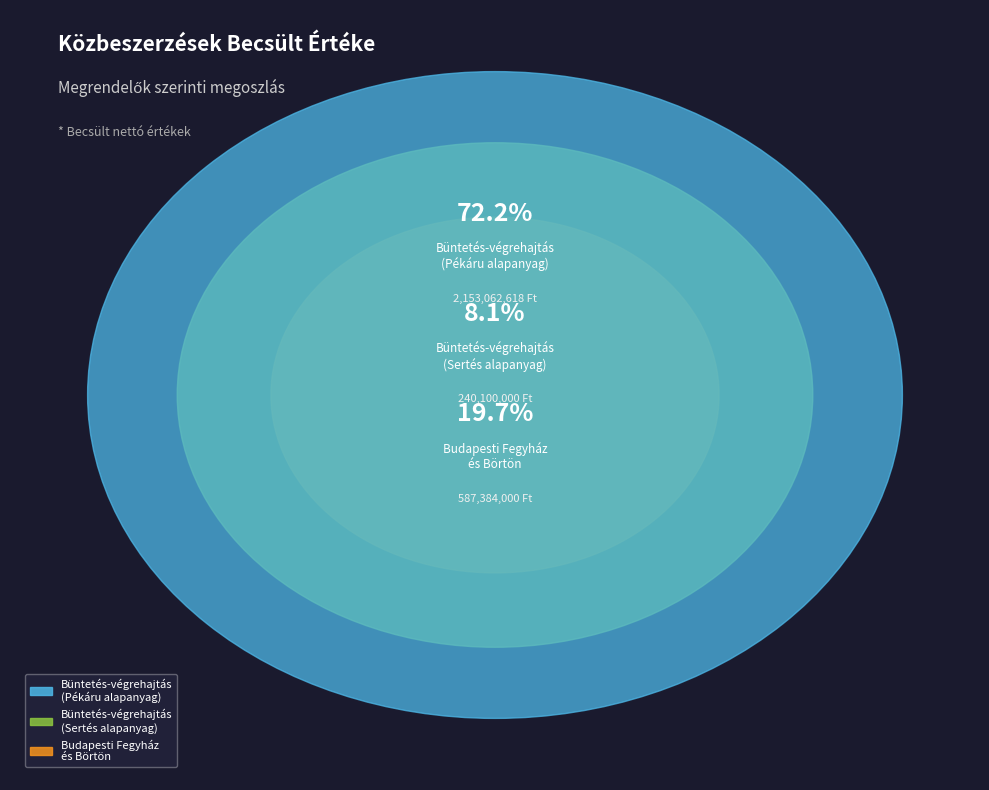

How many slices are in this pie chart?

3